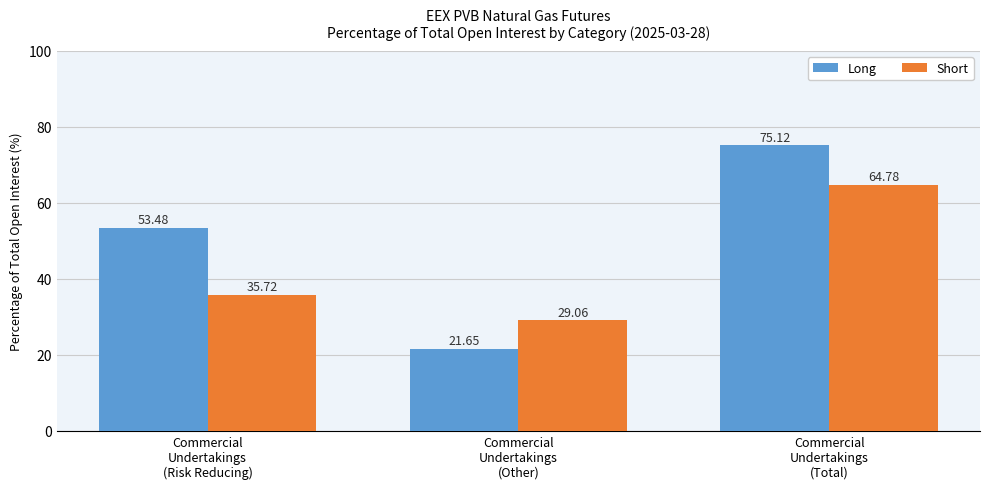

How many bars are there in each group?

2